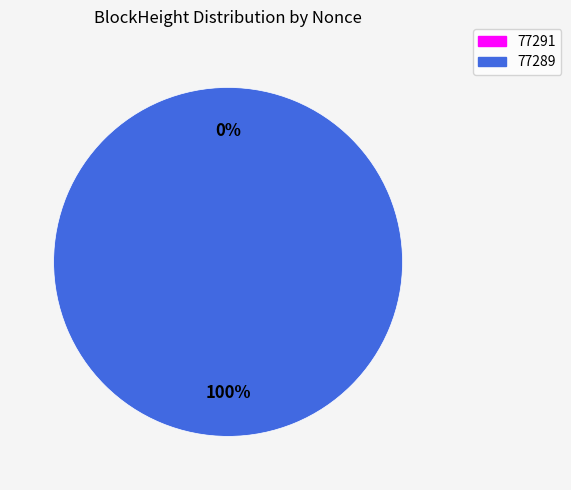

What percentage is NOT represented by 77291?

100.0%